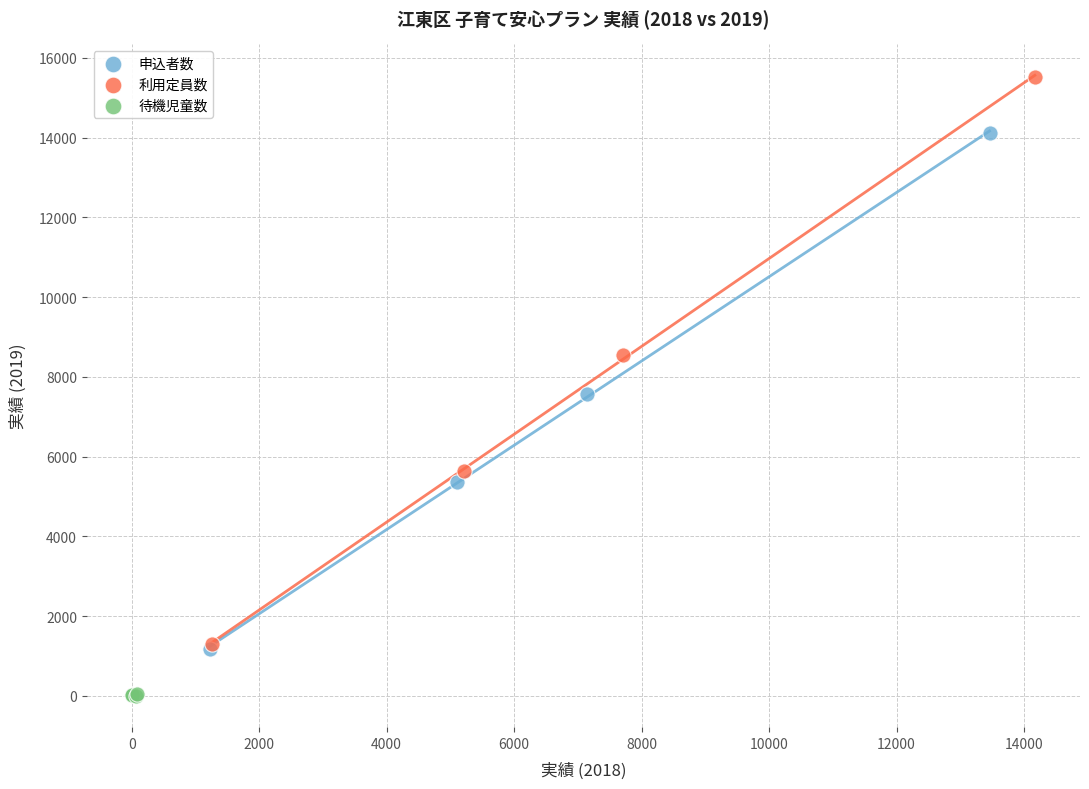

Which series reaches the minimum Y coordinate?

待機児童数